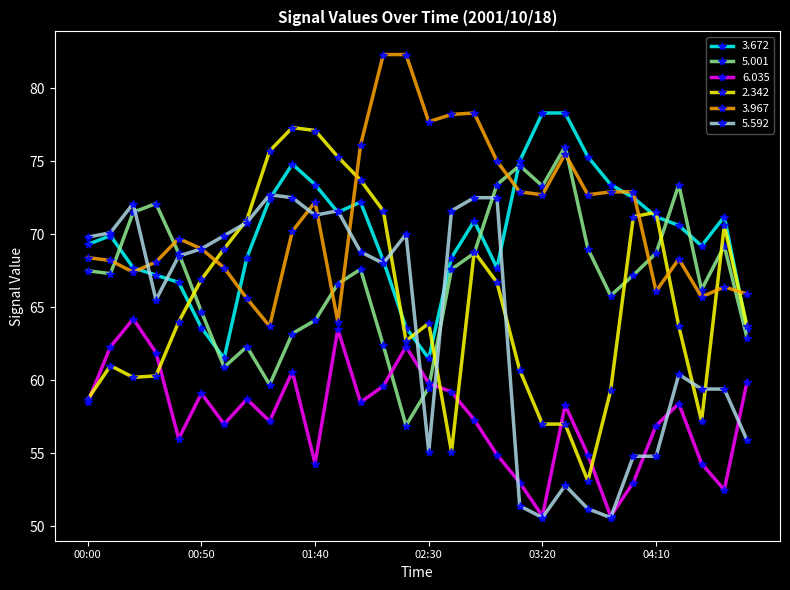

In 3.967, how many points are lower than both neighbors (excluding endpoints)?

8